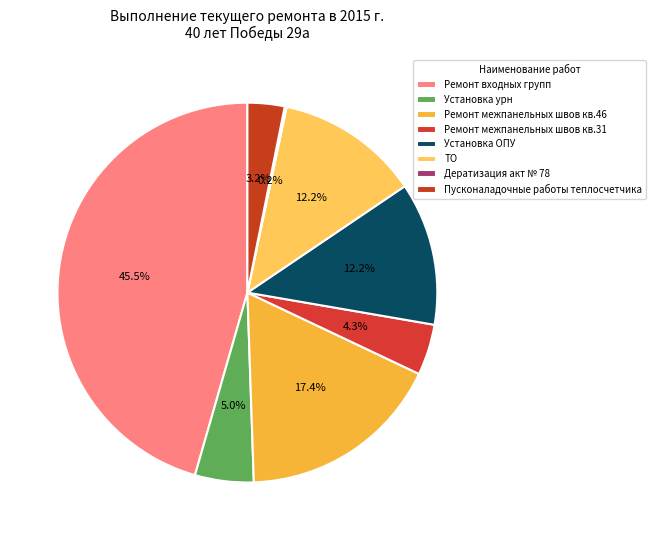

How many segments does this pie chart have?

8